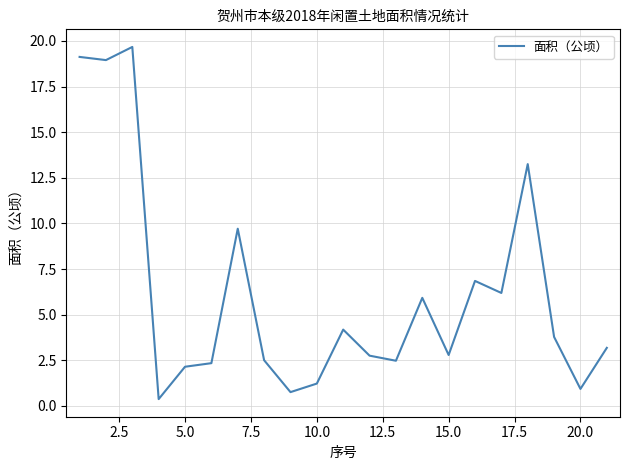

True or false: there are more than 0 points higher than both neighbors.

True